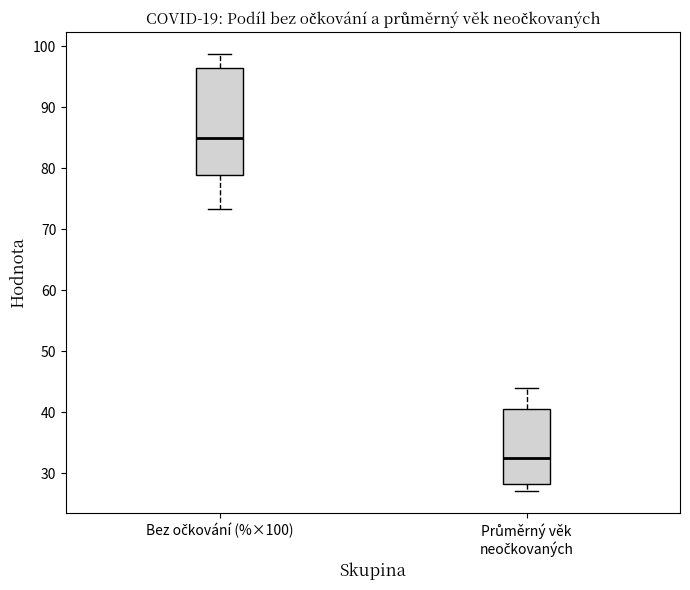

Comparing the boxes themselves (not the whiskers), which one is the tallest?

Bez očkování (%×100)